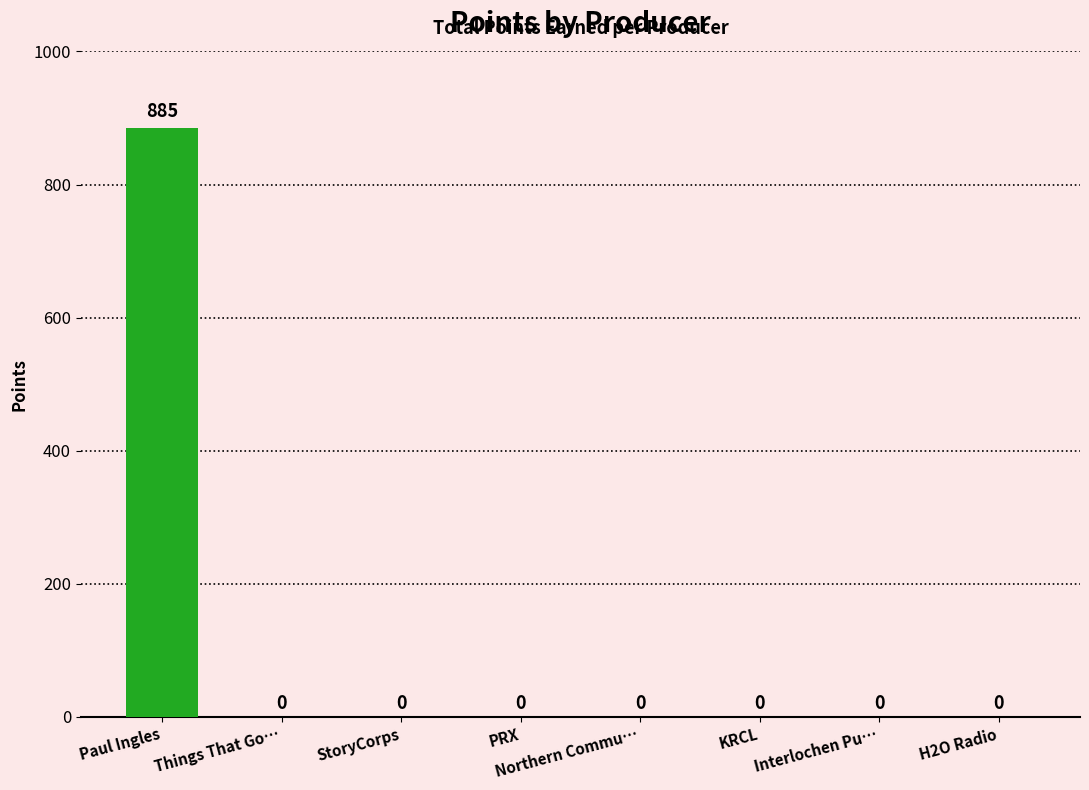

Which has a higher value, Paul Ingles or H2O Radio?

Paul Ingles